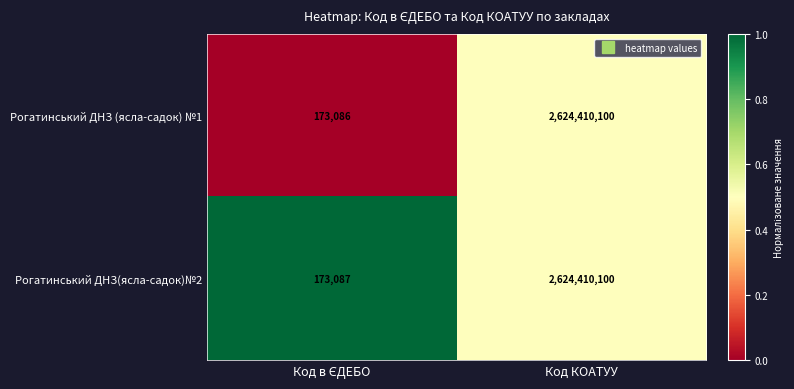

How many values in the Рогатинський ДНЗ(ясла-садок)№2 series are below 2624410100?

1